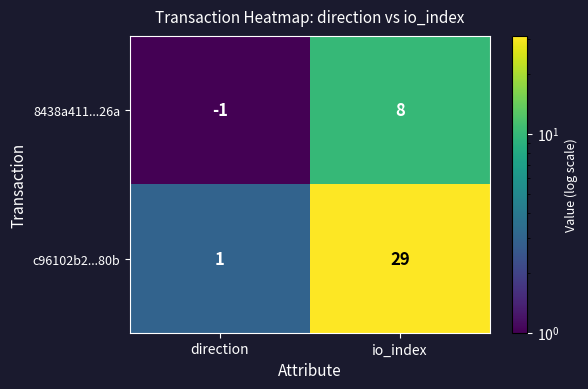

Which category has the highest value across all series?

io_index